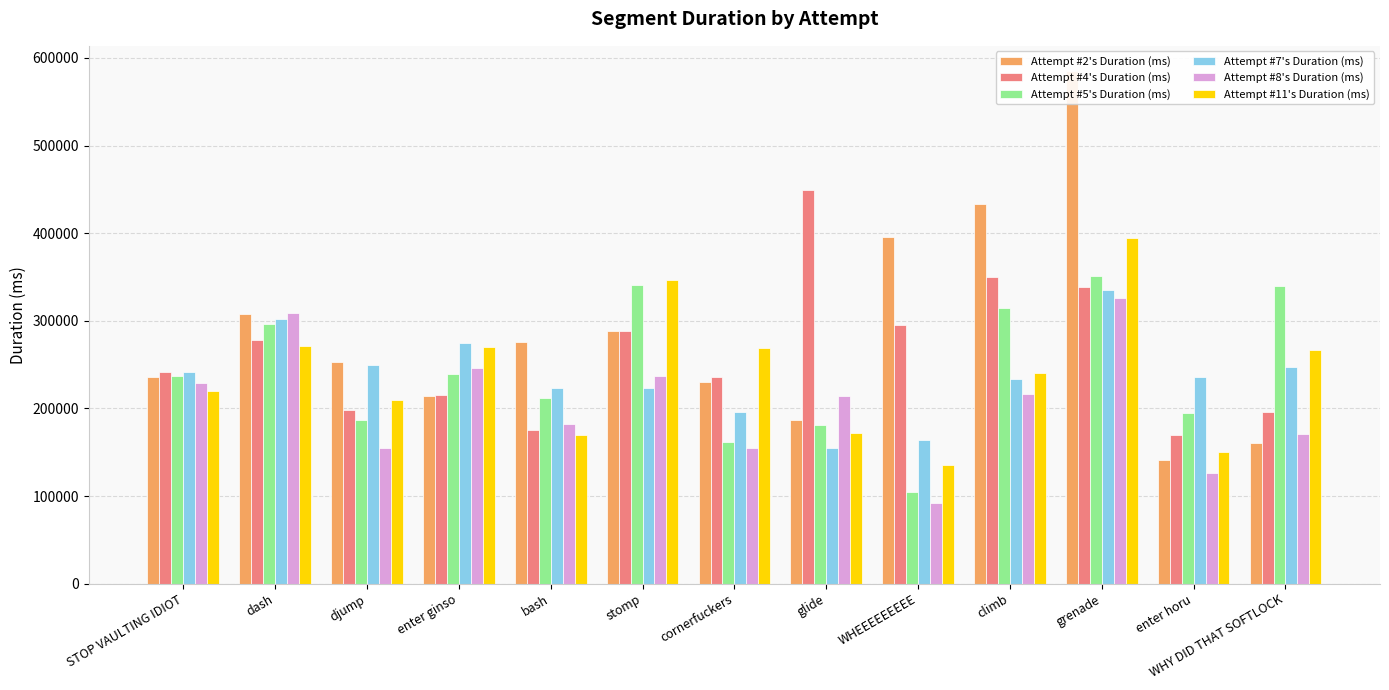

List the labels in order of Attempt #5's Duration (ms) value, largest first.

grenade, stomp, WHY DID THAT SOFTLOCK, climb, dash, enter ginso, STOP VAULTING IDIOT, bash, enter horu, djump, glide, cornerfuckers, WHEEEEEEEEE